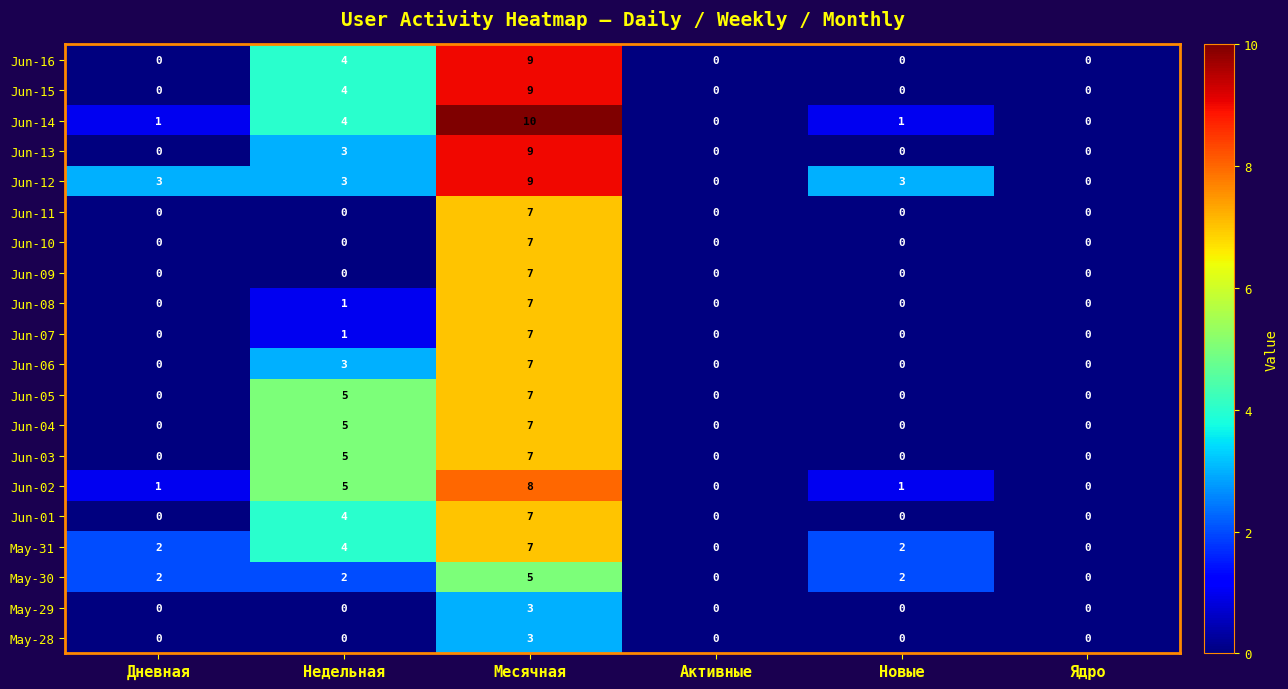

What is the maximum value shown in the chart?

10